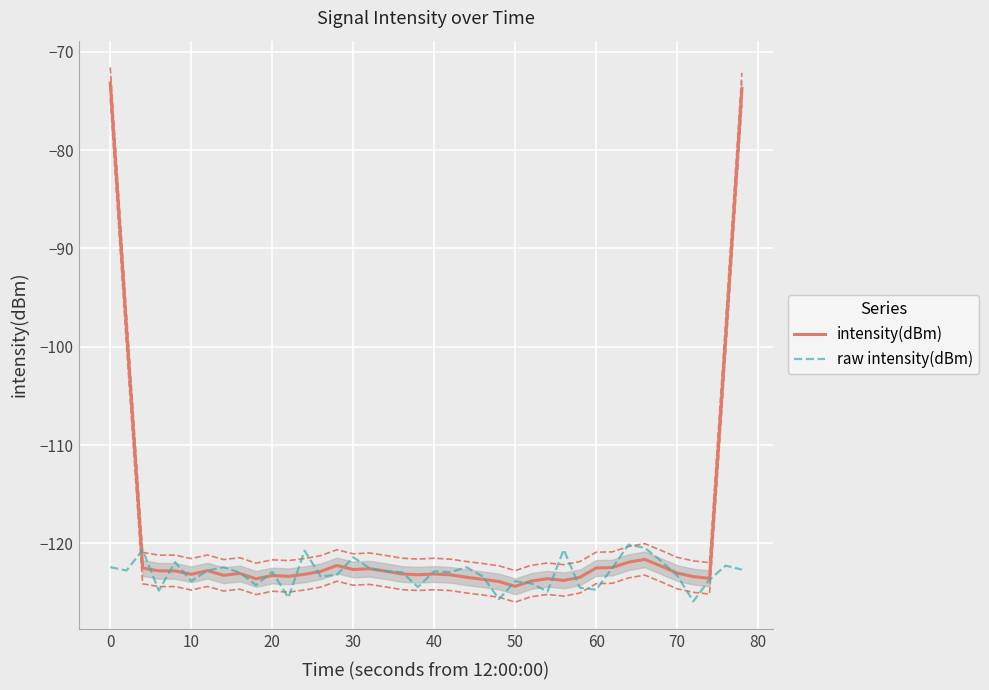

What is the minimum value for raw intensity(dBm)?

-125.9